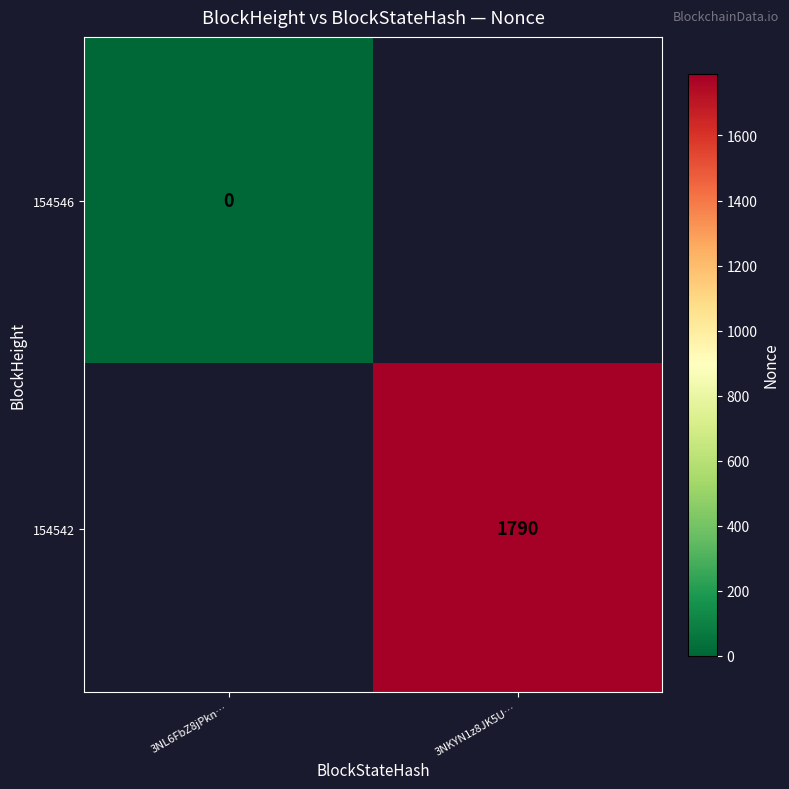

Is it true that 154542 equals 2333 at 3NKYN1z8JK5U…?

False